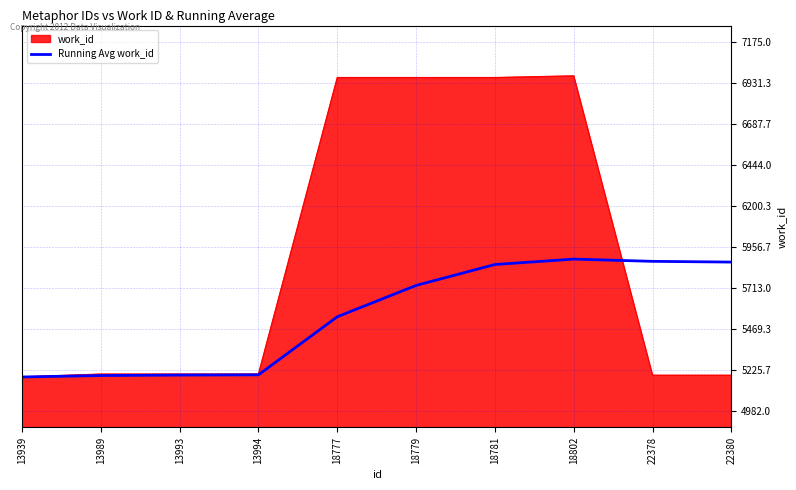

What is the spread (max minus min) of values at 22378?

678.7